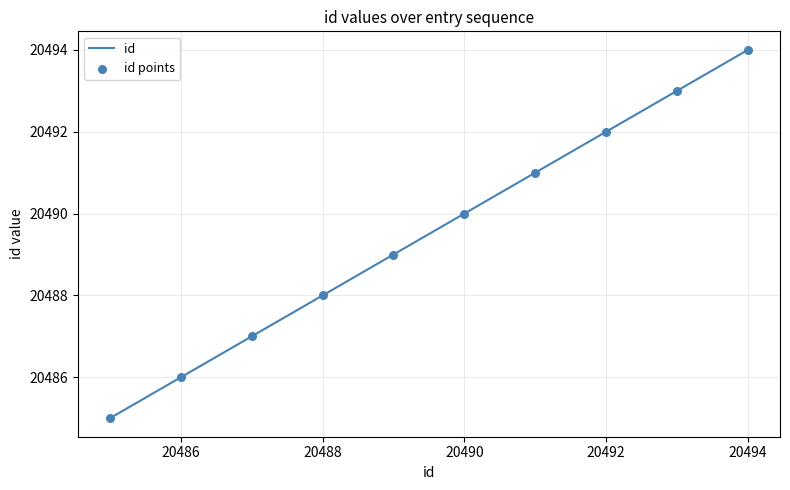

What is the maximum value shown in the chart?

20494